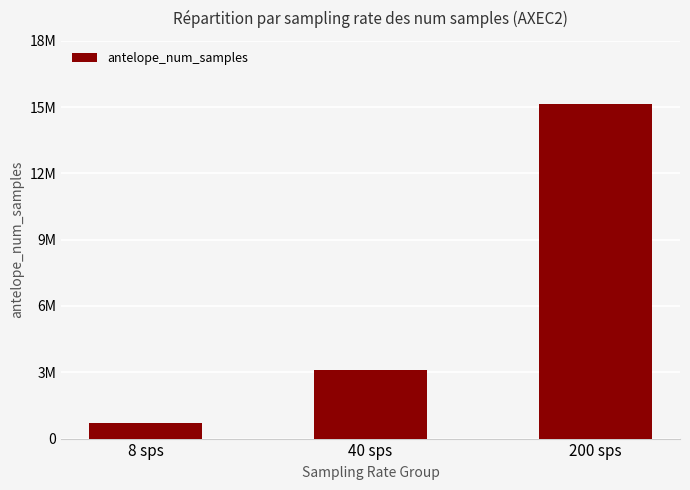

Is it true that the value at 8 sps is 691200.0?

True